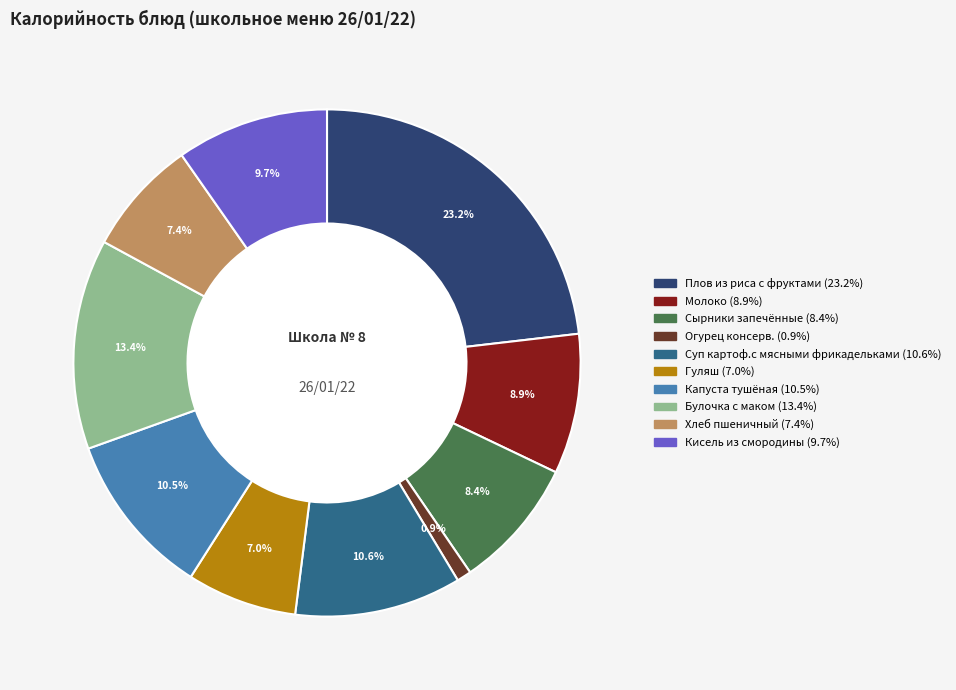

Does Молоко represent more than half of the total?

No